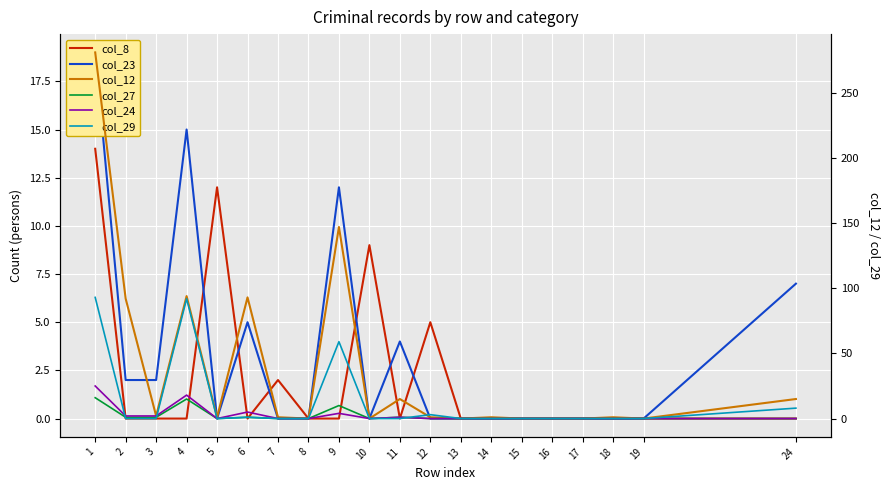

Reading right to left, list all the values displayed in this chart.

col_8: 0	0	0	0	0	0	0	0	5	0	9	0	0	2	0	12	0	0	0	14
col_23: 7	0	0	0	0	0	0	0	0	4	0	12	0	0	5	0	15	2	2	19
col_12: 15	0	1	0	0	0	1	0	1	15	0	147	0	1	93	1	94	2	92	281
col_27: 0	0	0	0	0	0	0	0	0	1	0	10	0	0	1	0	15	1	1	16
col_24: 0	0	0	0	0	0	0	0	0	1	0	4	0	0	5	0	18	2	2	25
col_29: 8	0	0	0	0	0	0	0	3	0	0	59	0	0	1	0	92	0	0	93